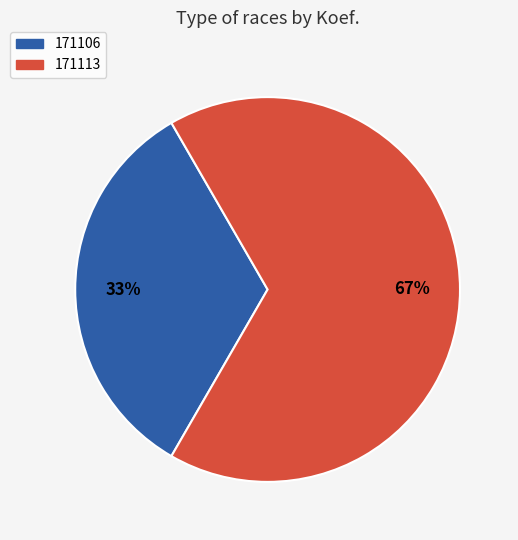

Rank the categories by value from highest to lowest.

171113, 171106